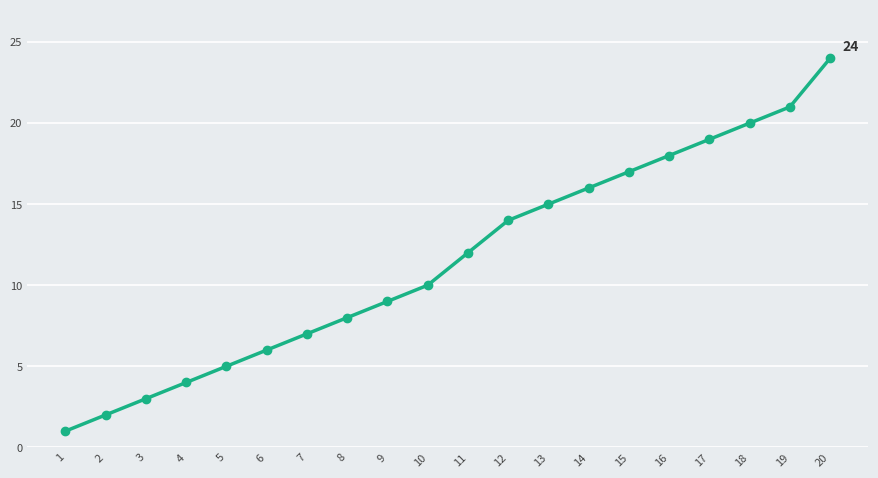

What is the value of the 1st point from the left?

1